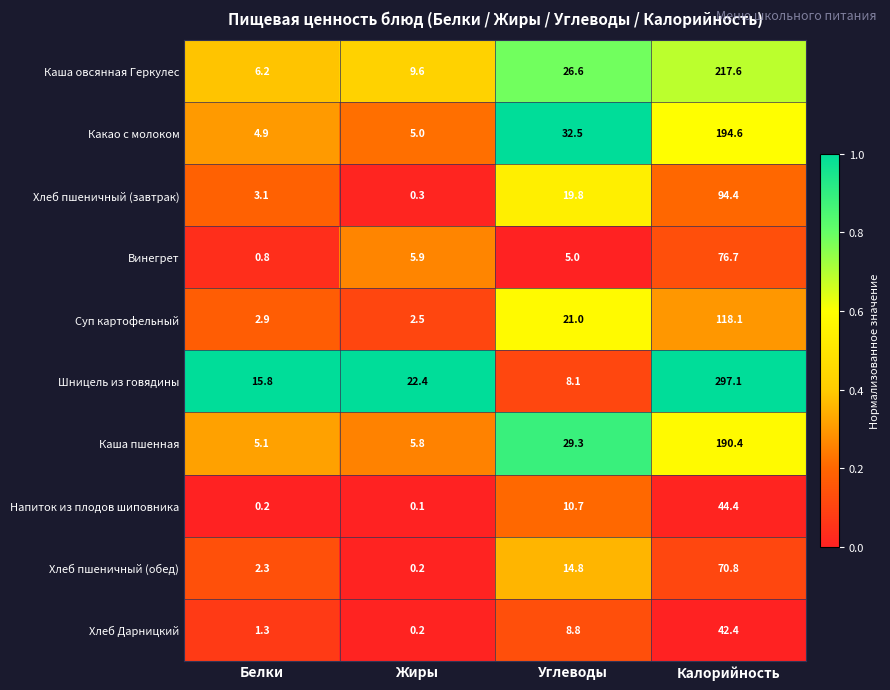

The value of Хлеб Дарницкий at Углеводы is 2.3. True or false?

False